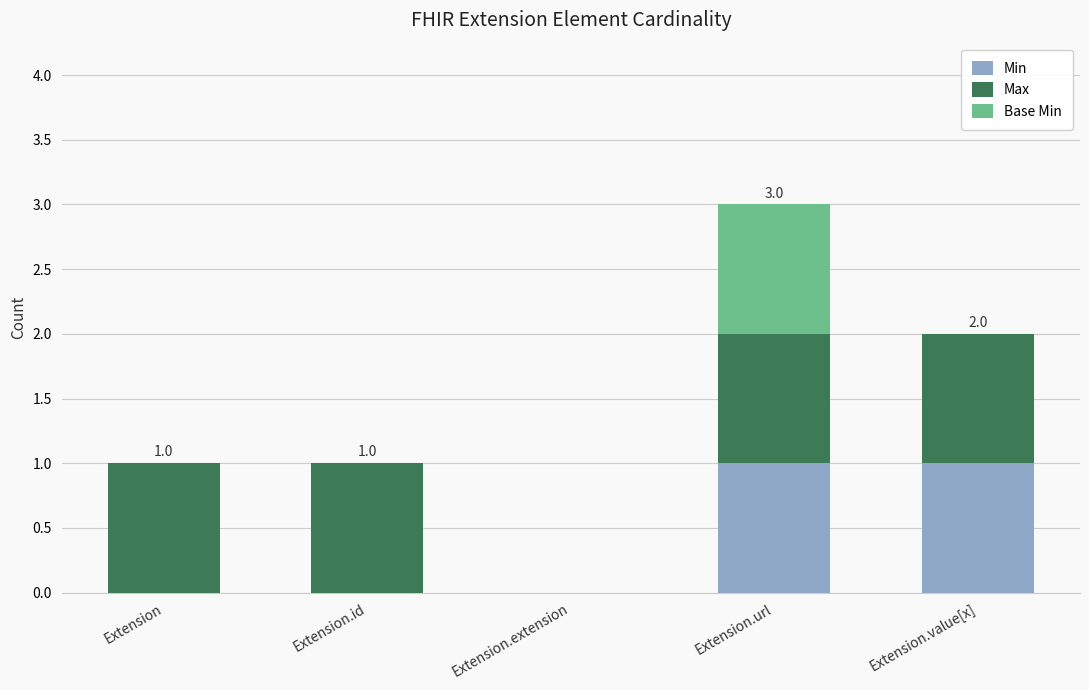

The value of Min at Extension.value[x] is 2. True or false?

False